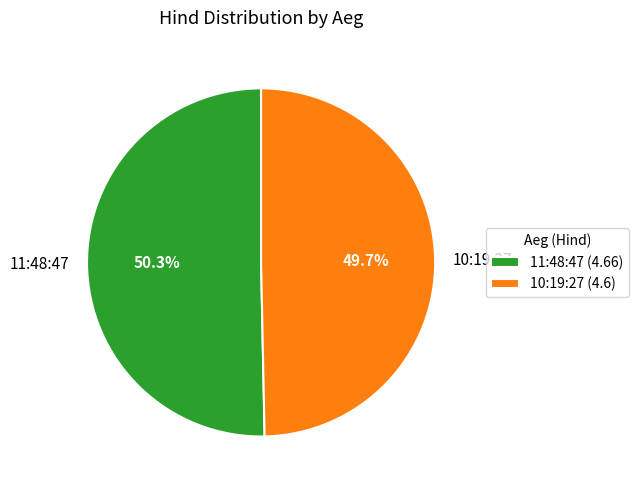

To the nearest percent, what percentage of the pie is 11:48:47?

50%